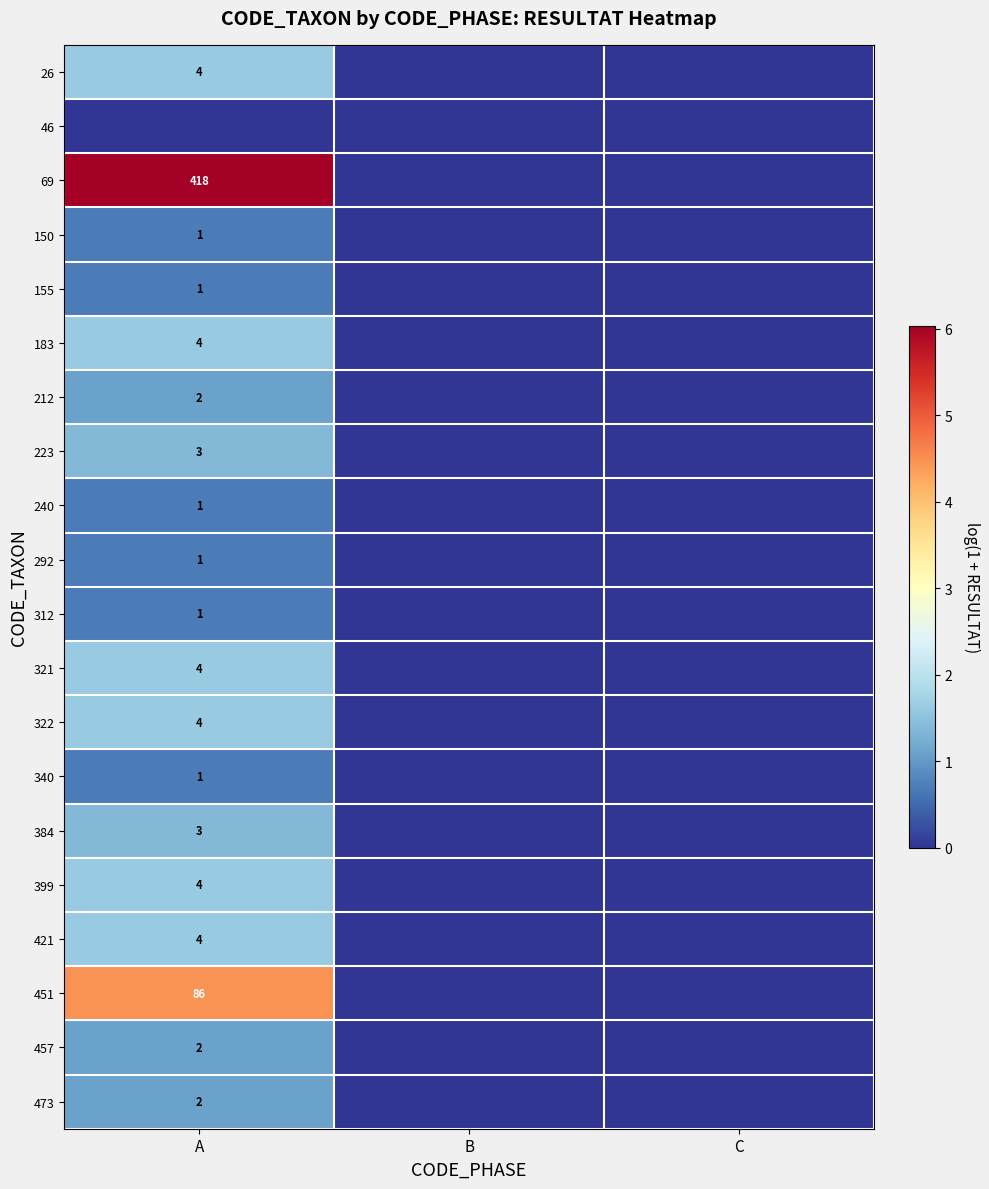

The value of 223 at A is 3. True or false?

True